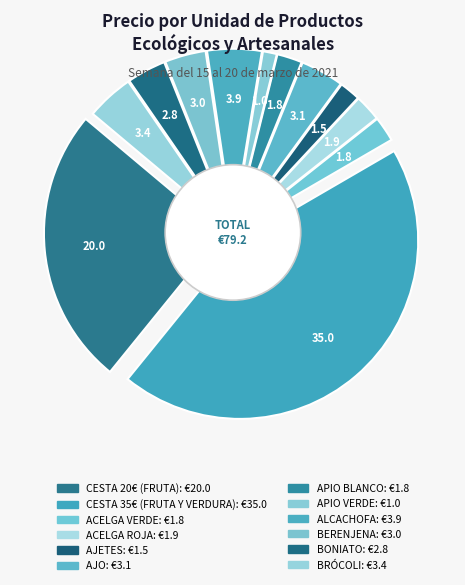

To the nearest percent, what percentage of the pie is ALCACHOFA?

5%